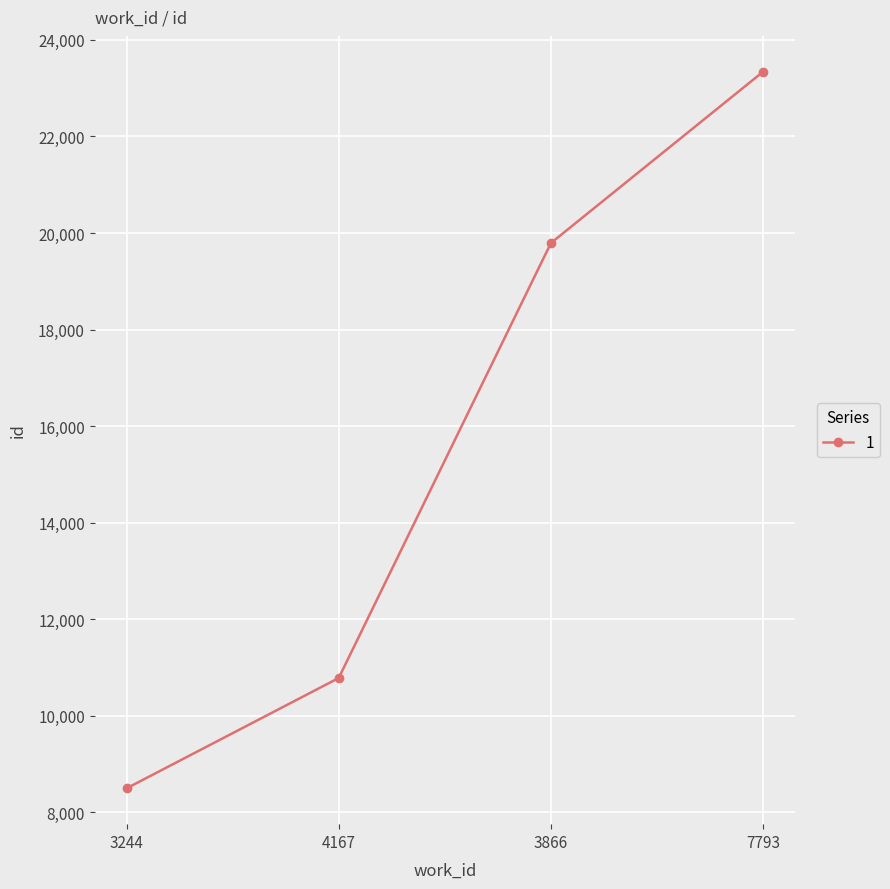

The chart shows a value of 10783 at 4167. True or false?

True